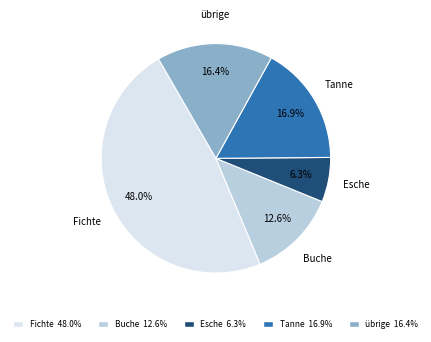

How many segments does this pie chart have?

5